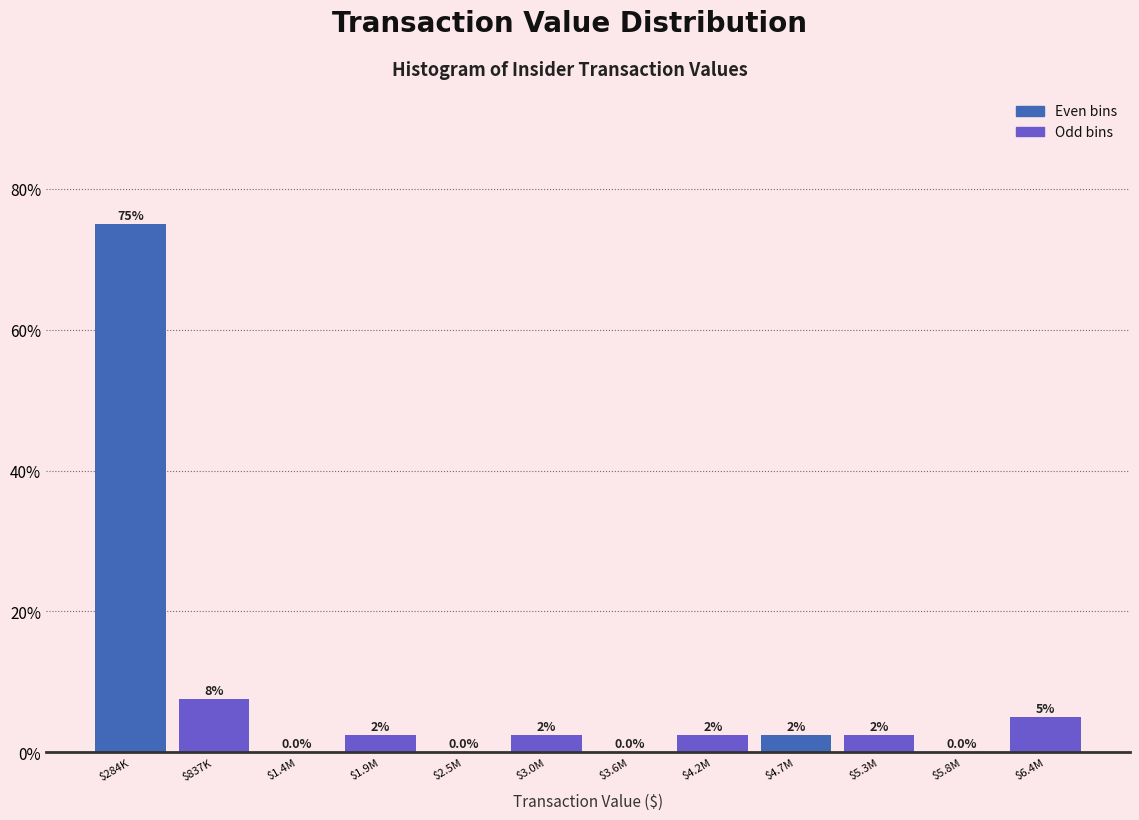

Where is the data nearest to the value 37?

$837K